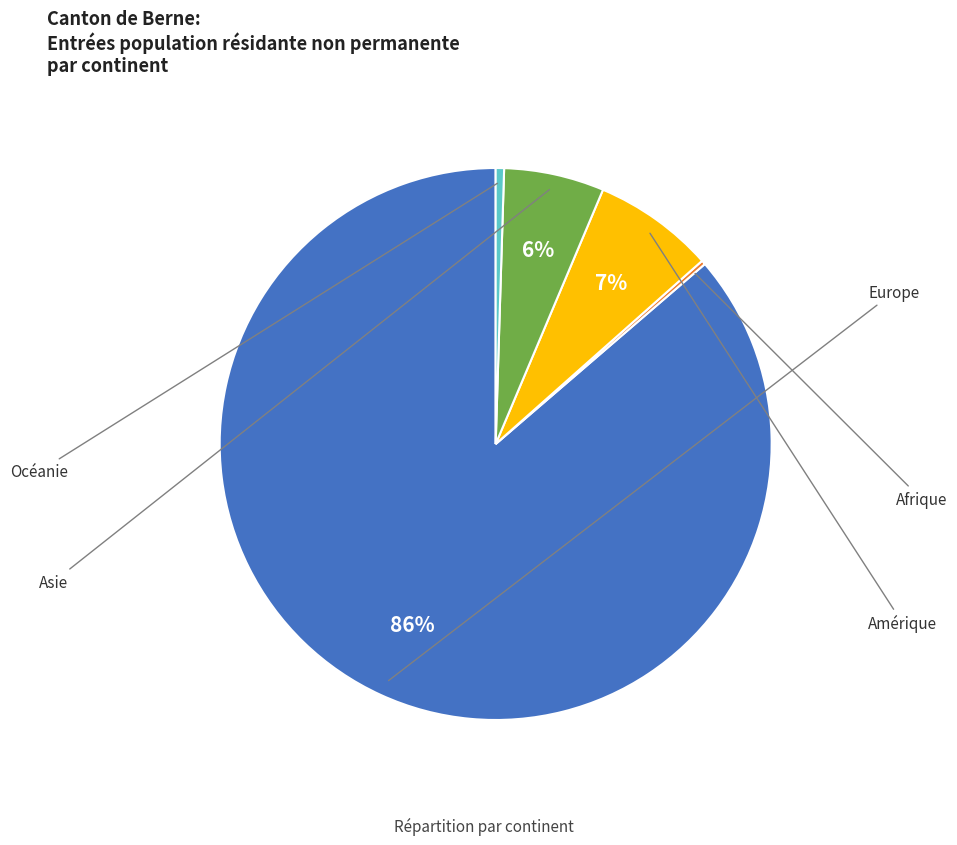

Count the number of slices in the pie.

5